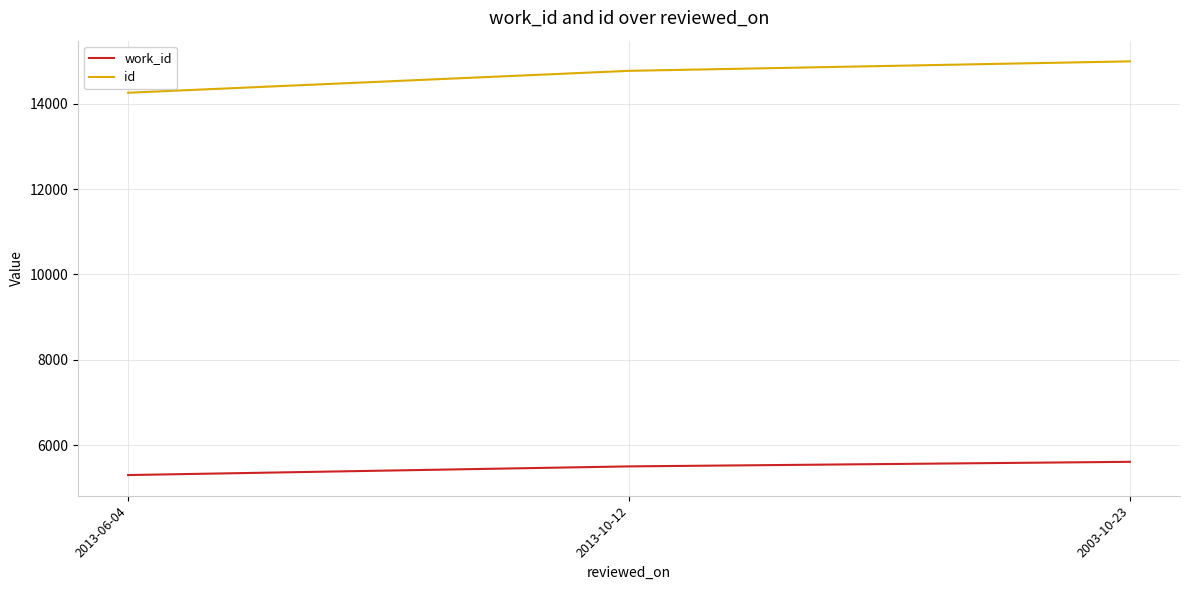

Between 2013-06-04 and 2003-10-23, which series saw the biggest shift?

id